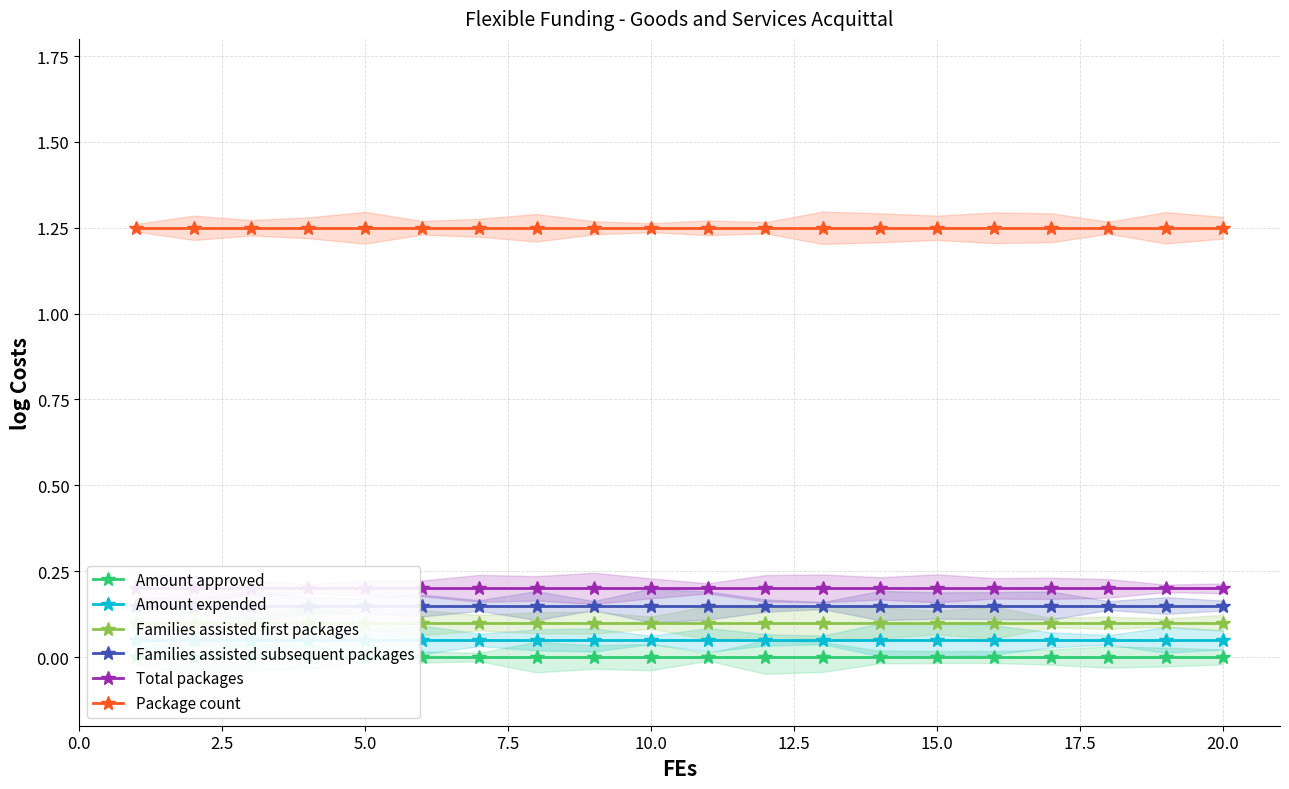

What position from the right is 19?

1